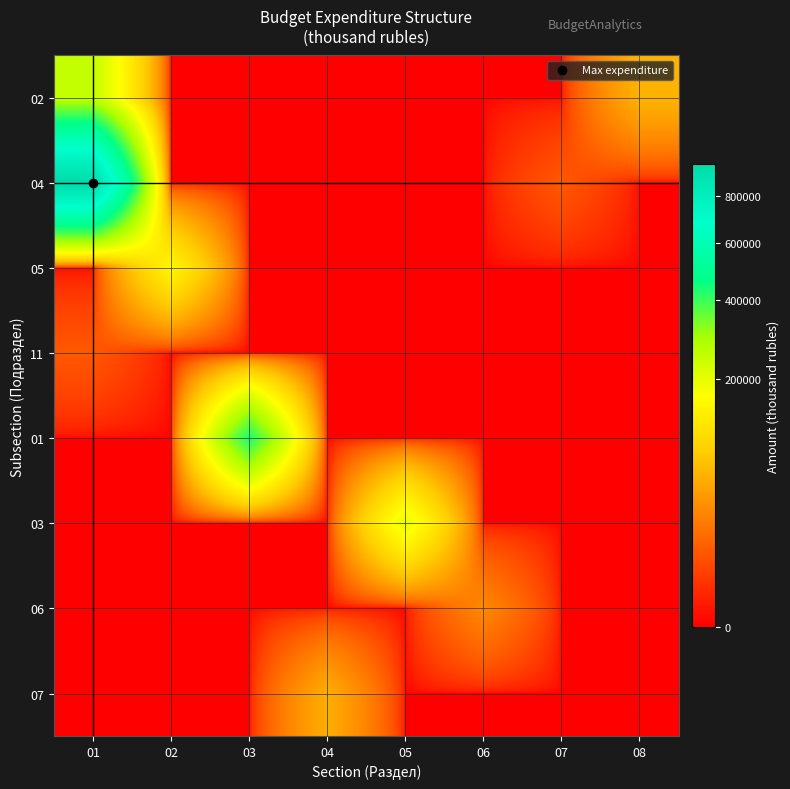

What is the total value across all series at 06?

30000